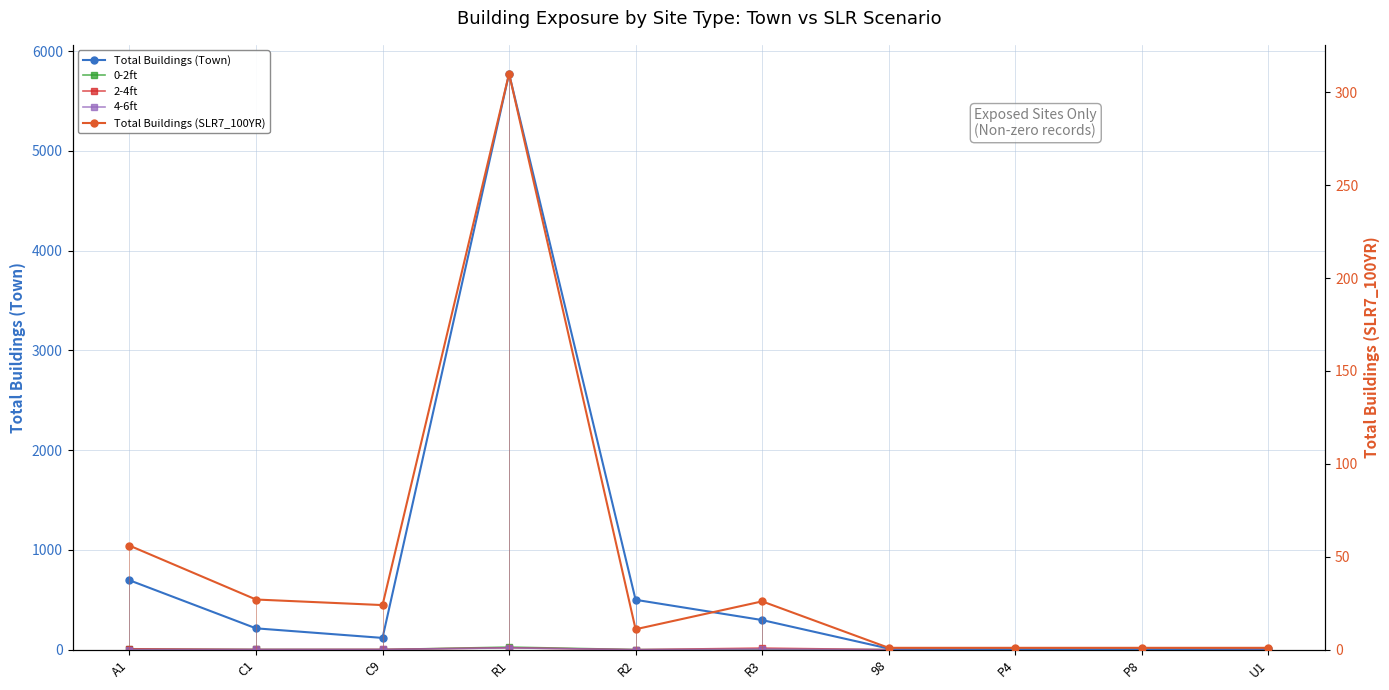

True or false: Total Buildings (Town) has a value of 142 at C1.

False